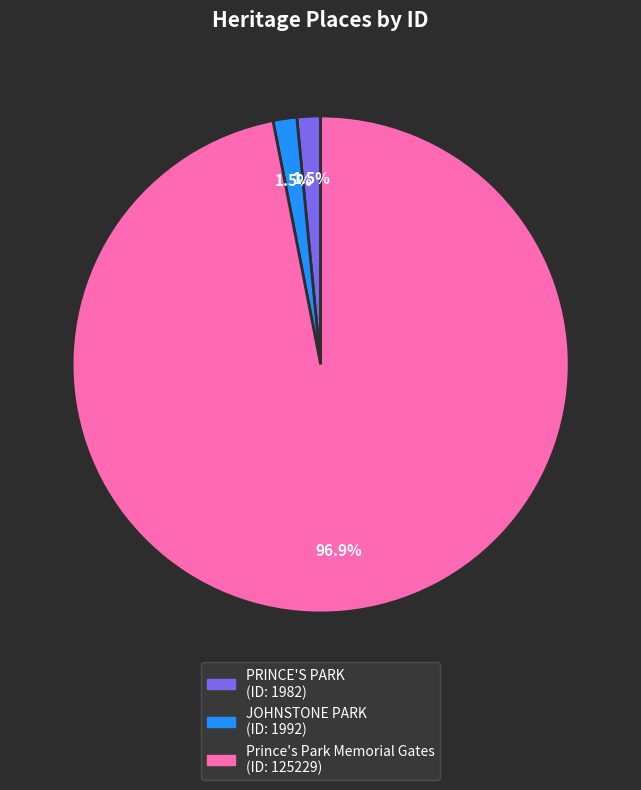

Which has a higher value, Prince's Park Memorial Gates or PRINCE'S PARK?

Prince's Park Memorial Gates